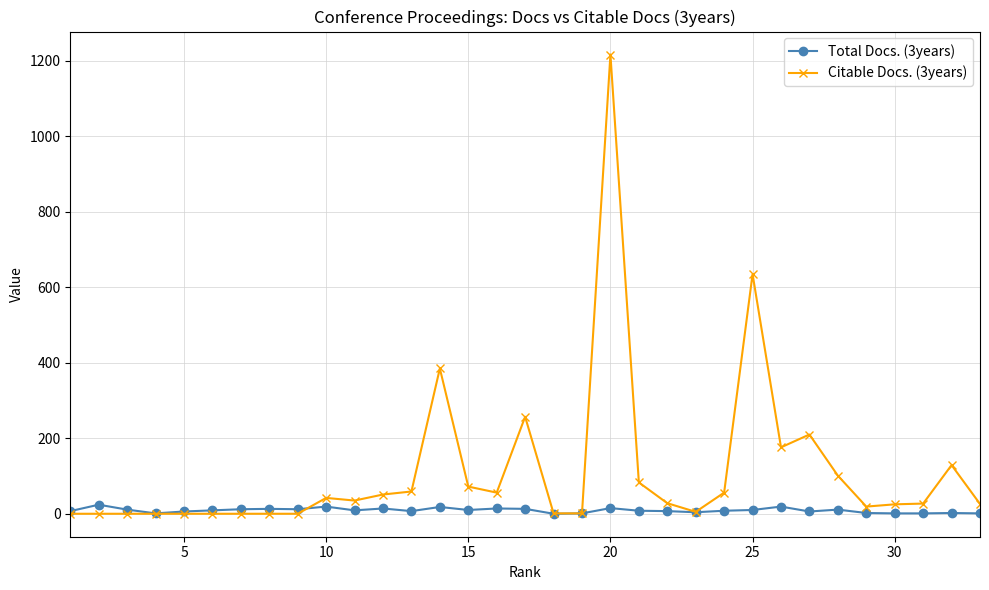

Which series has the largest total across all categories?

Citable Docs. (3years)